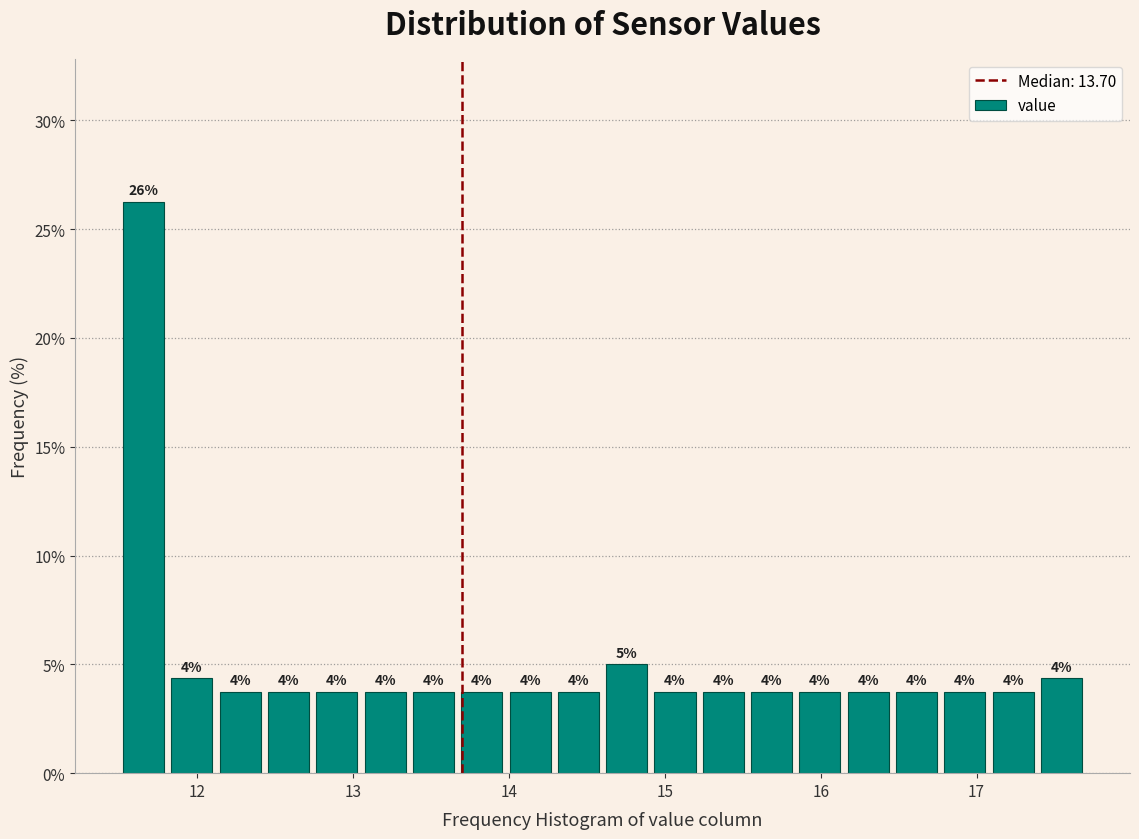

Read against the x-axis, roughly where is the centre of the tallest bar?

11.7